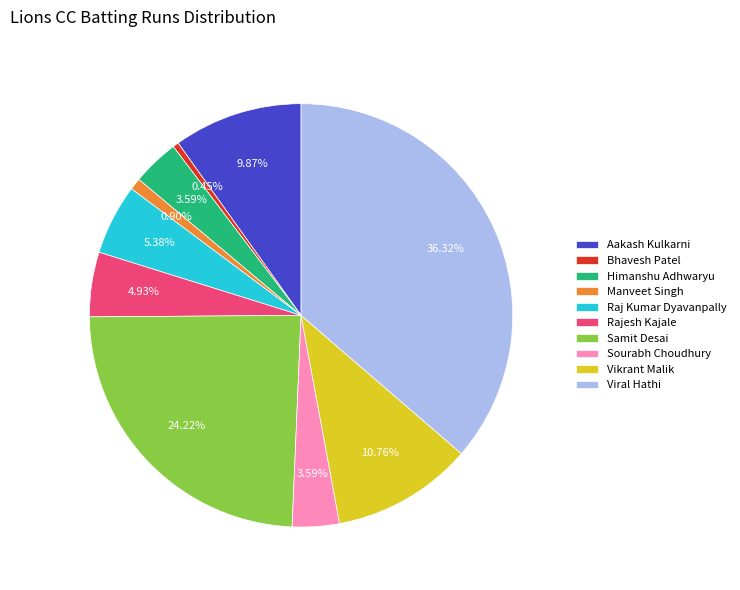

Is it true that Himanshu Adhwaryu is 10% of the pie?

False